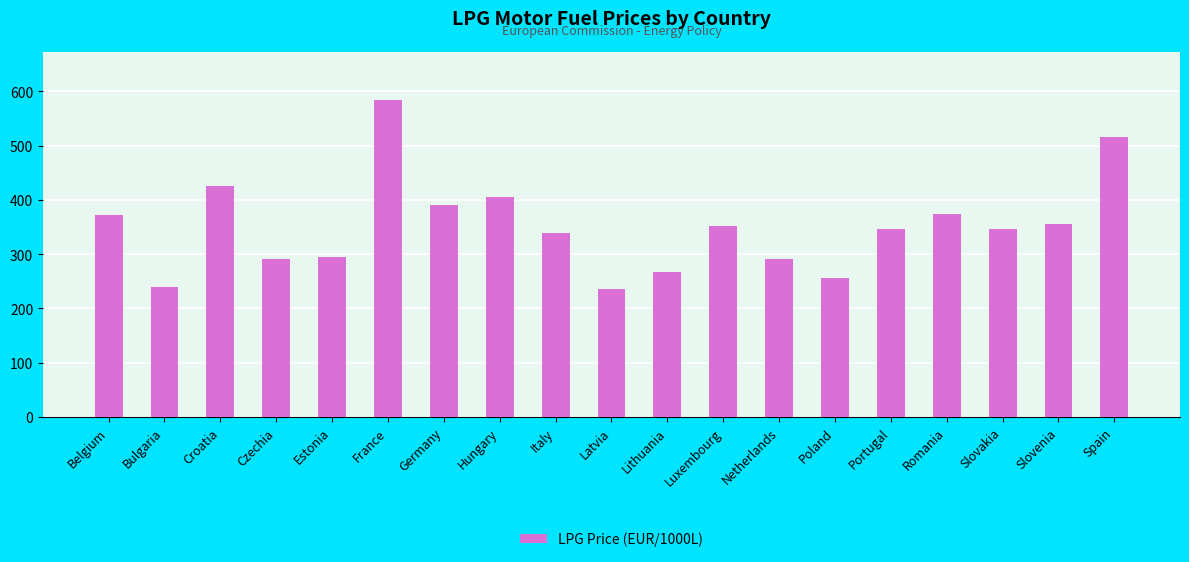

What is the difference between the values at Czechia and Belgium?

82.1